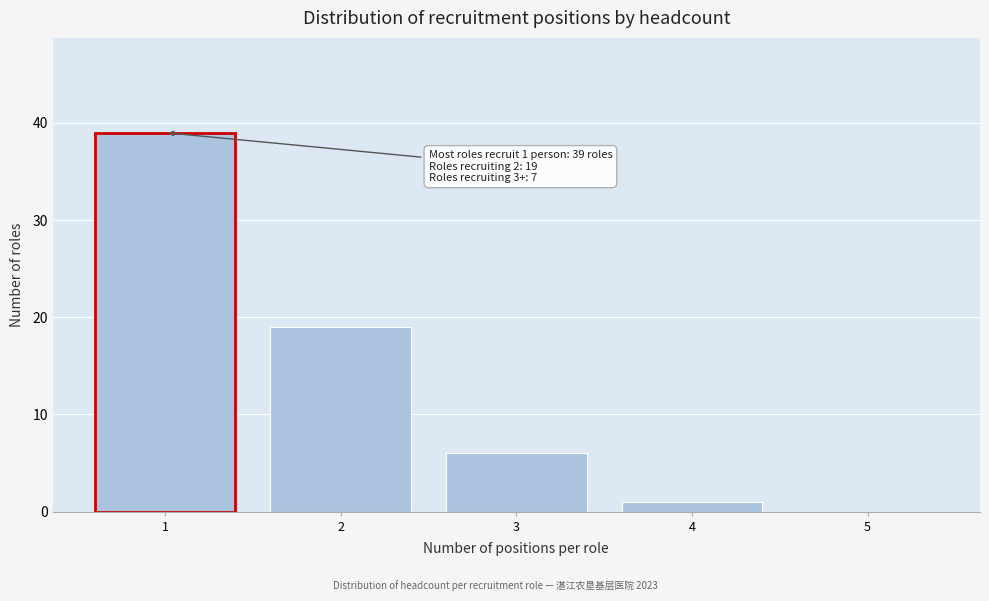

Which range on the x-axis has the tallest bar?

0.5 to 1.5